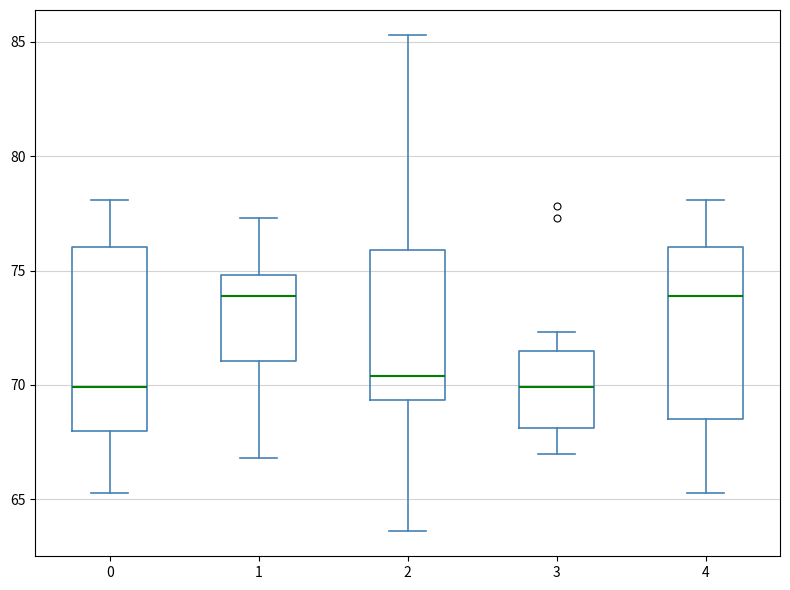

Reading left to right, transcribe this box plot: for each box, give where its median line is, the range the box spans, and where its two whiskers end, as read against the y-axis. The values are not printed on the chart, so give them approximately, as read against the axis.

0: median 70.0, box 68.0 to 76.0, whiskers 65.5 to 78.0
1: median 74.0, box 71.0 to 75.0, whiskers 67.0 to 77.5
2: median 70.5, box 69.5 to 76.0, whiskers 63.5 to 85.5
3: median 70.0, box 68.0 to 71.5, whiskers 67.0 to 72.5
4: median 74.0, box 68.5 to 76.0, whiskers 65.5 to 78.0